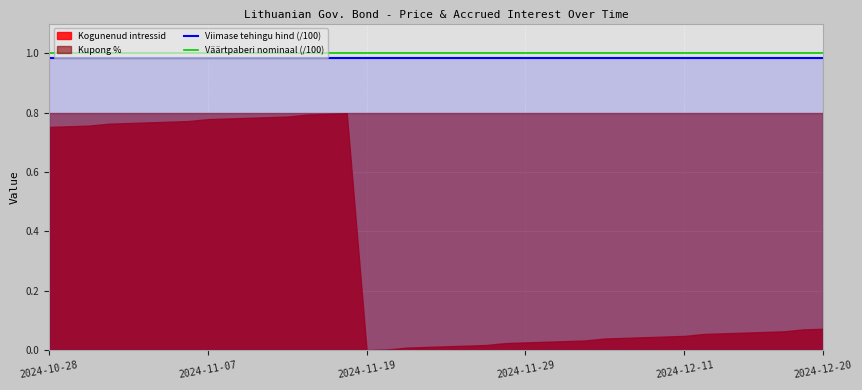

True or false: Väärtpaberi nominaal (/100) and Viimase tehingu hind (/100) intersect in this chart.

False